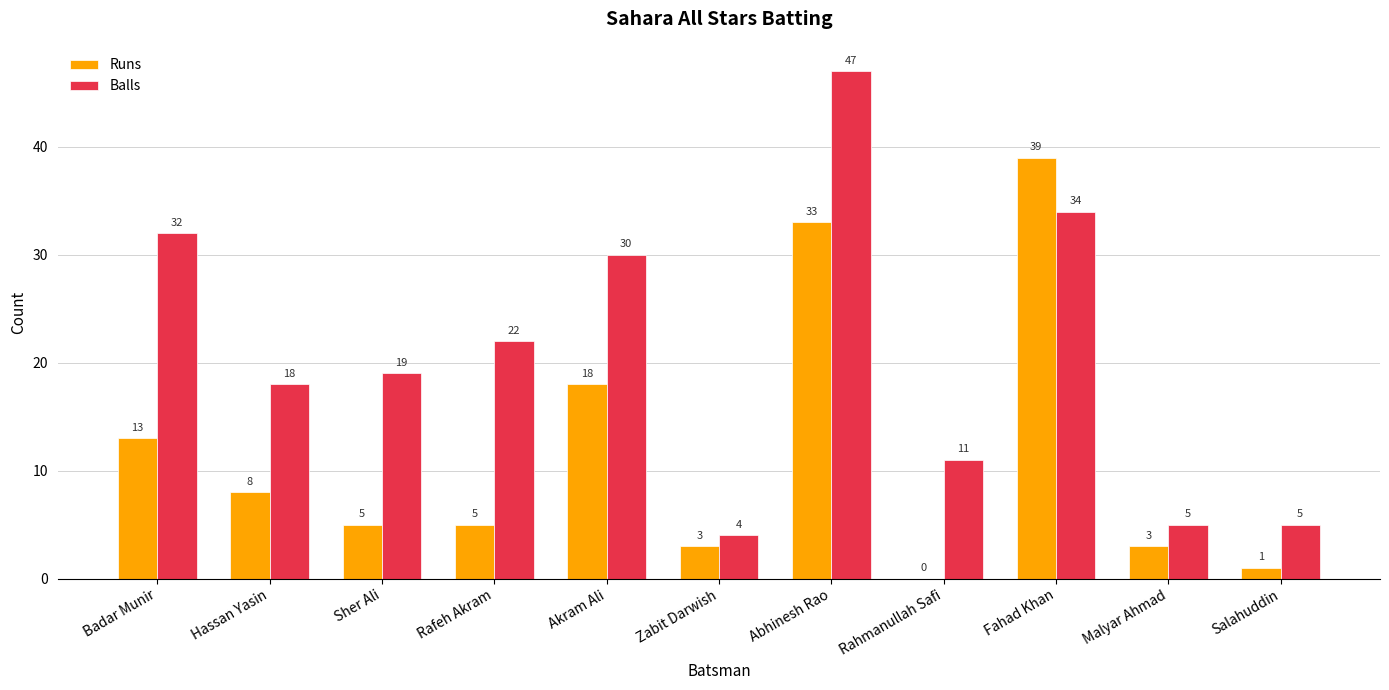

What is the sum of the Balls values at Akram Ali and Salahuddin?

35